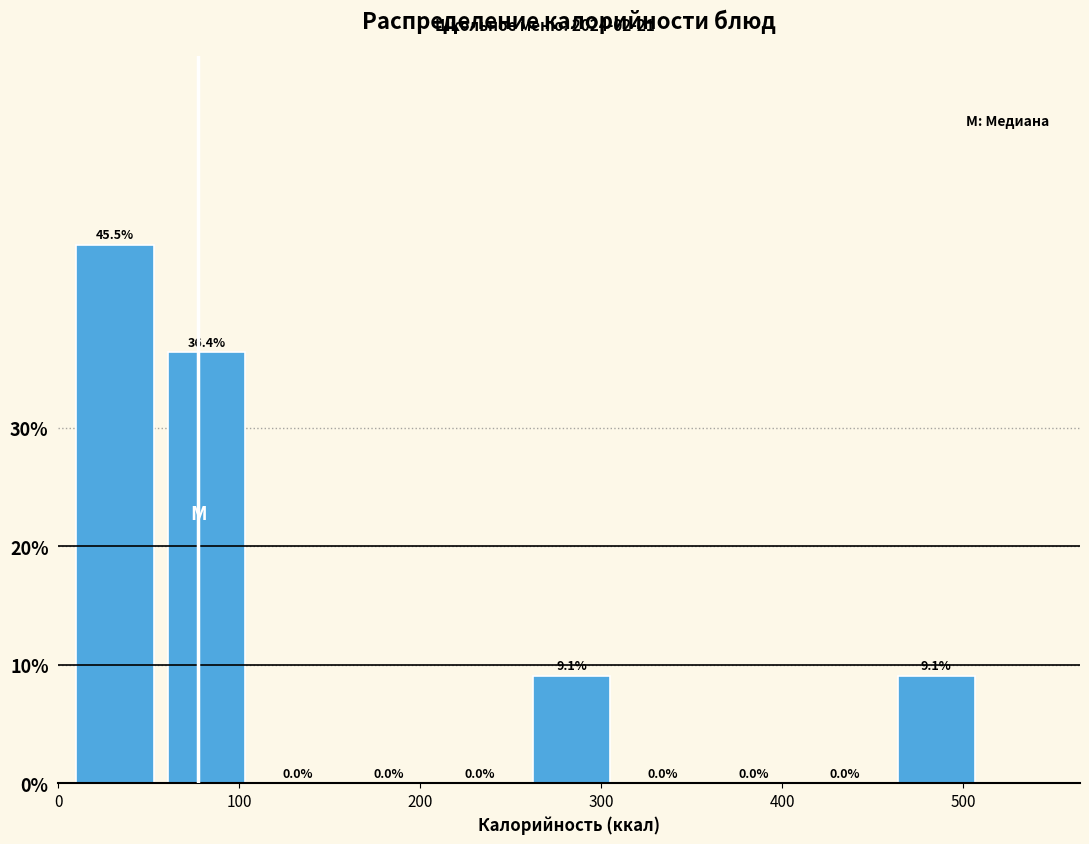

Reading left to right, transcribe this chart: for each bar, give the range it covers on the x-axis and its height. The bar edges are not printed on the chart, so give them approximately, as read against the axis.

10 to 60: 45.5
60 to 110: 36.4
110 to 160: 0.0
160 to 210: 0.0
210 to 260: 0.0
260 to 310: 9.1
310 to 360: 0.0
360 to 410: 0.0
410 to 460: 0.0
460 to 510: 9.1